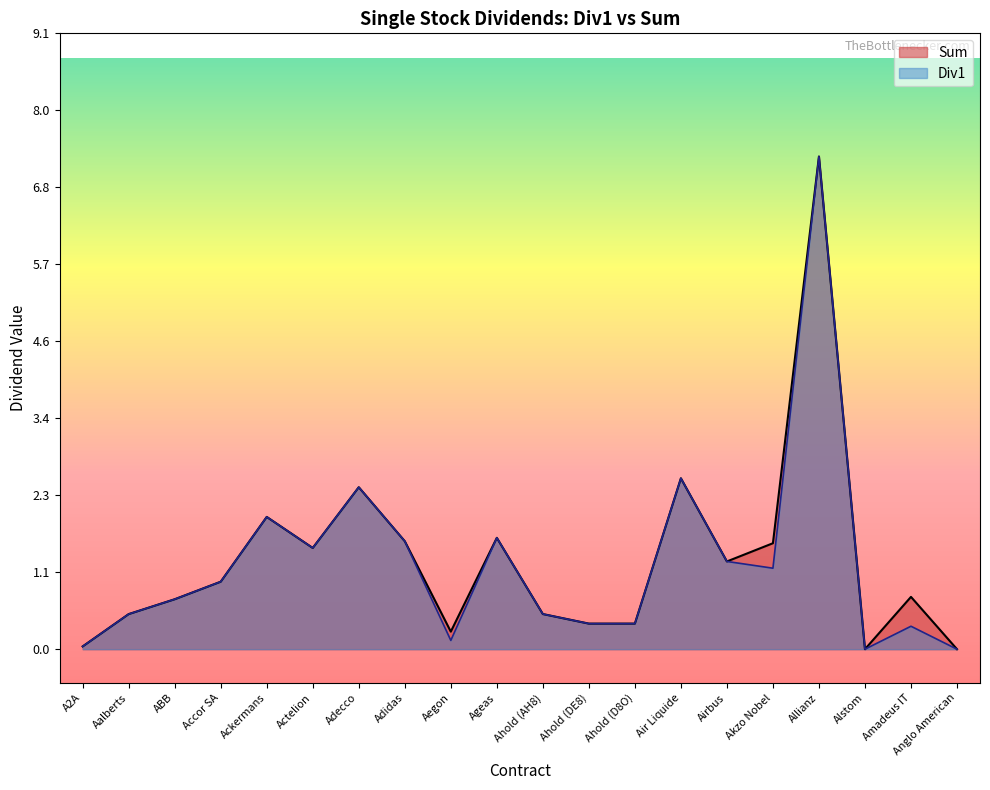

Rank the series by their average value, from lowest to highest.

Div1, Sum